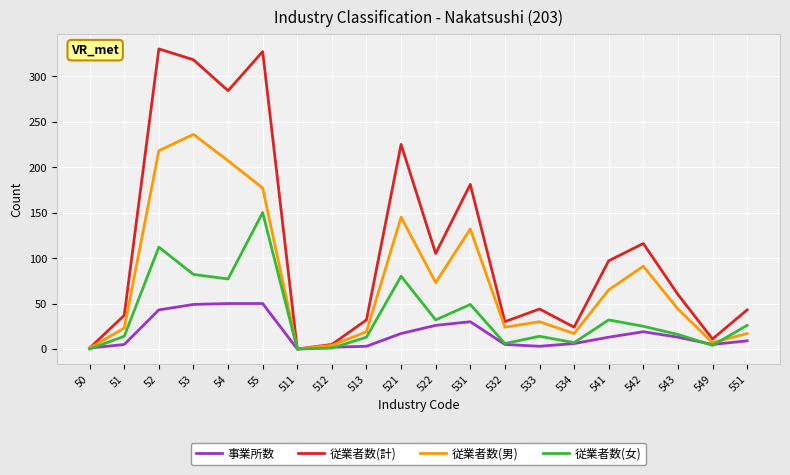

At how many categories does at least one series exceed 197?

5